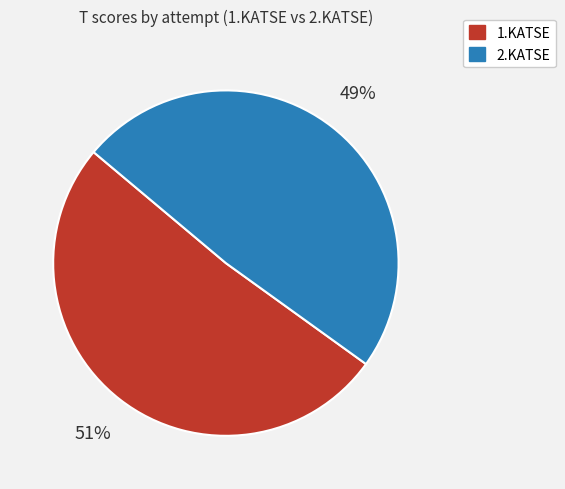

How many segments does this pie chart have?

2